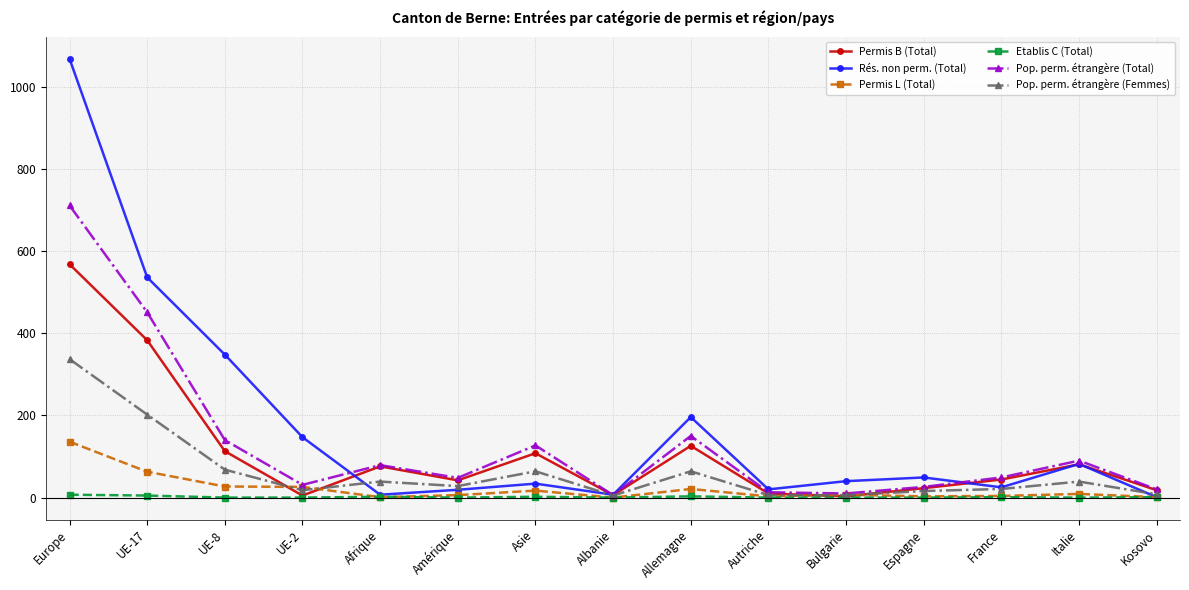

At which label is Pop. perm. étrangère (Total) closest to 358?

UE-17